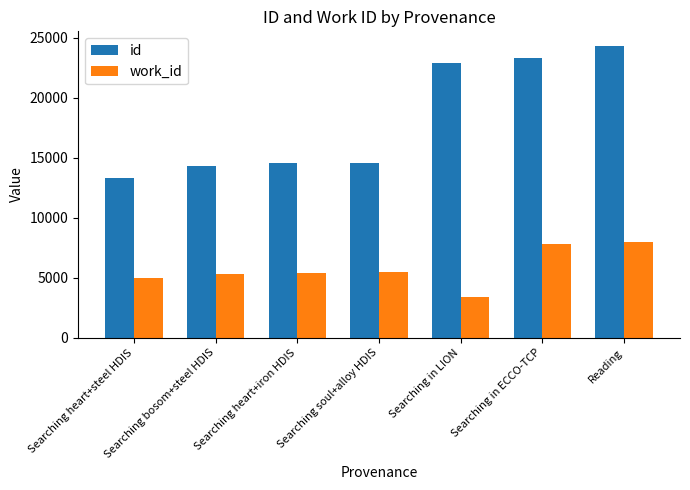

Which series has the largest total across all categories?

id